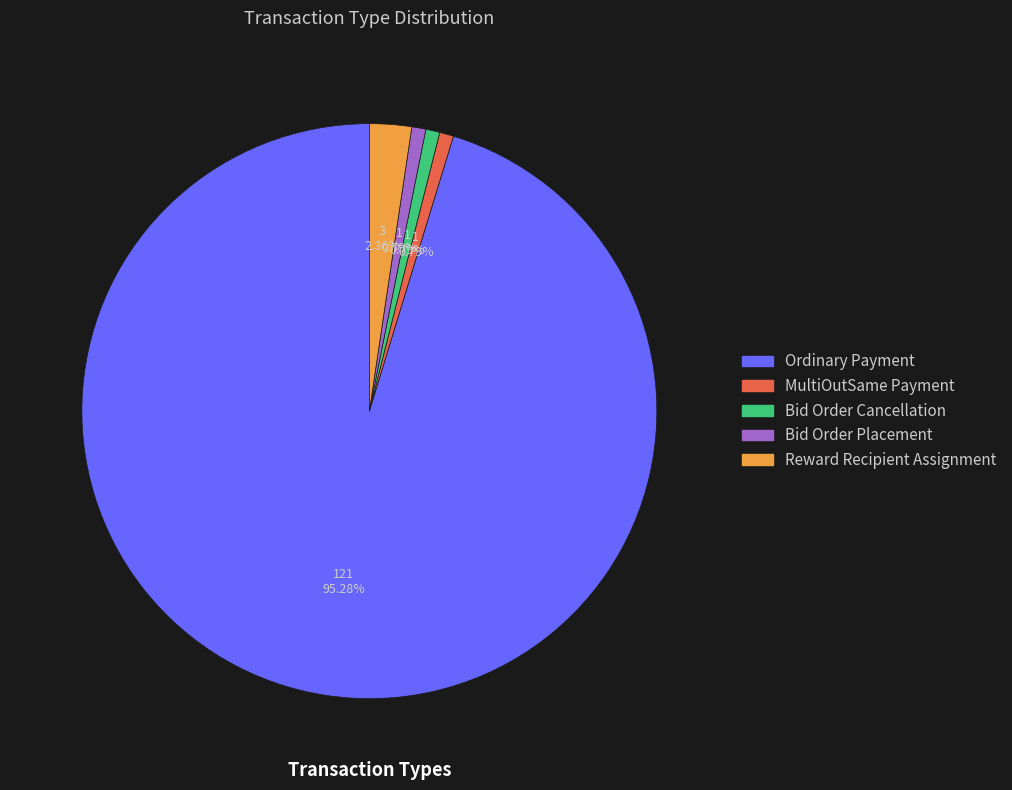

Count the number of slices in the pie.

5